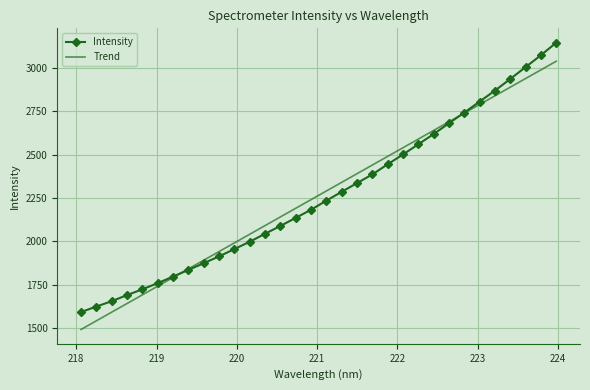

What is the highest value of the Intensity series?

3147.3